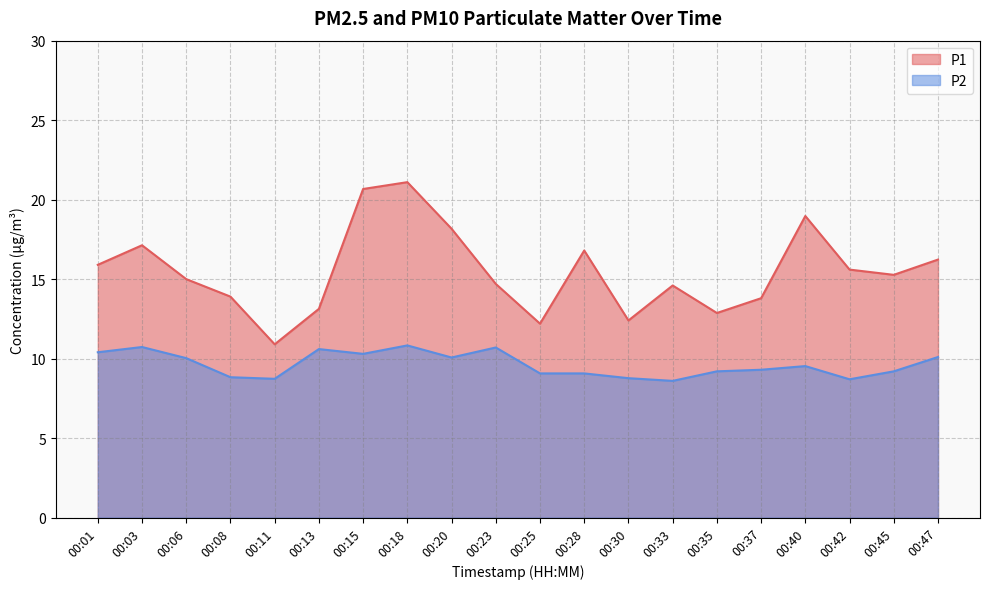

True or false: P2 and P1 intersect in this chart.

False